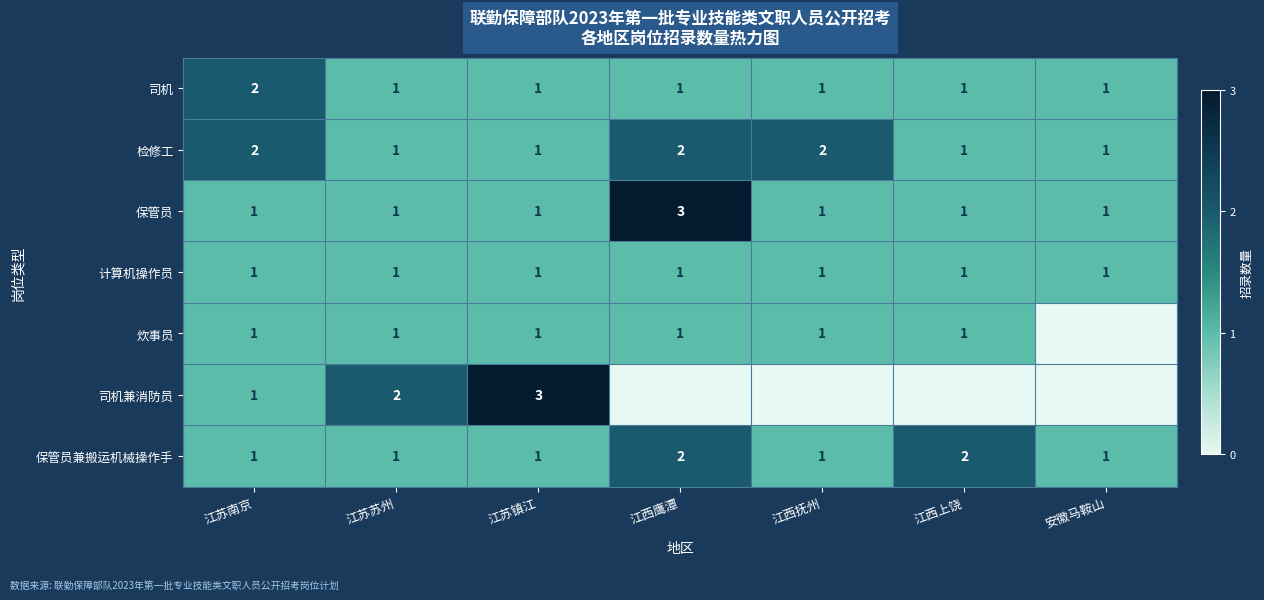

Count the 司机 values in the range 1 to 2.

7